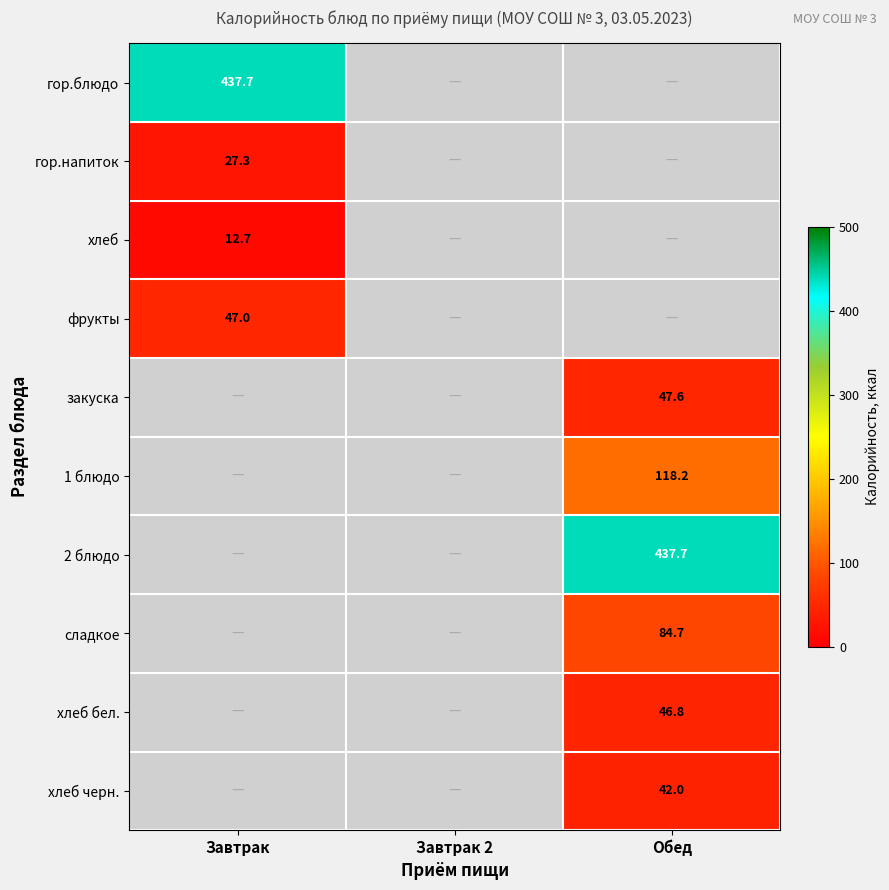

The value of 1 блюдо at Обед is 118.2. True or false?

True